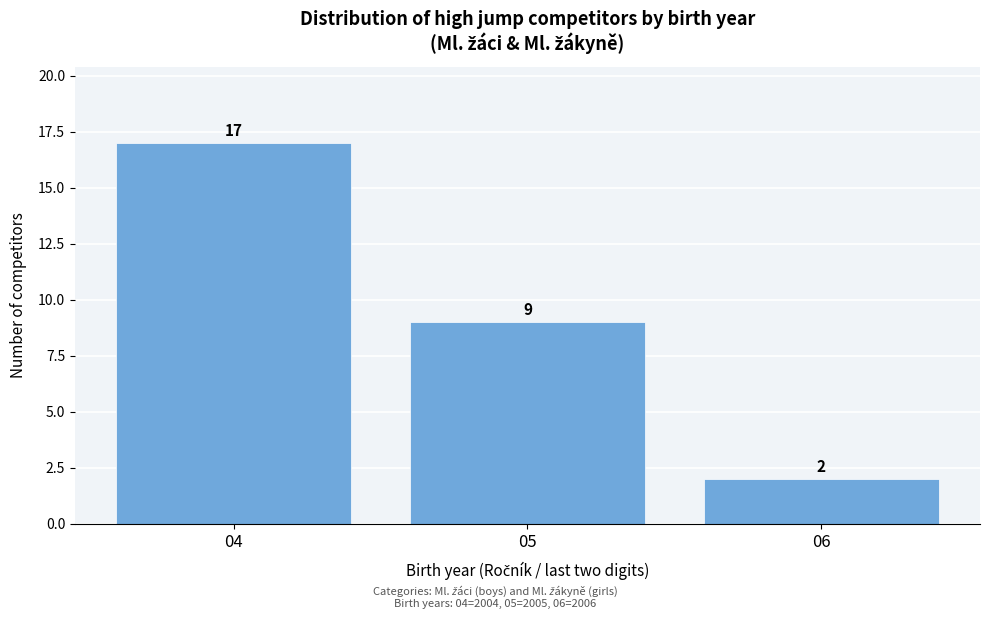

Reading left to right, list every bar in this chart as the range it spans on the x-axis followed by its height.

3.5 to 4.5: 17
4.5 to 5.5: 9
5.5 to 6.5: 2